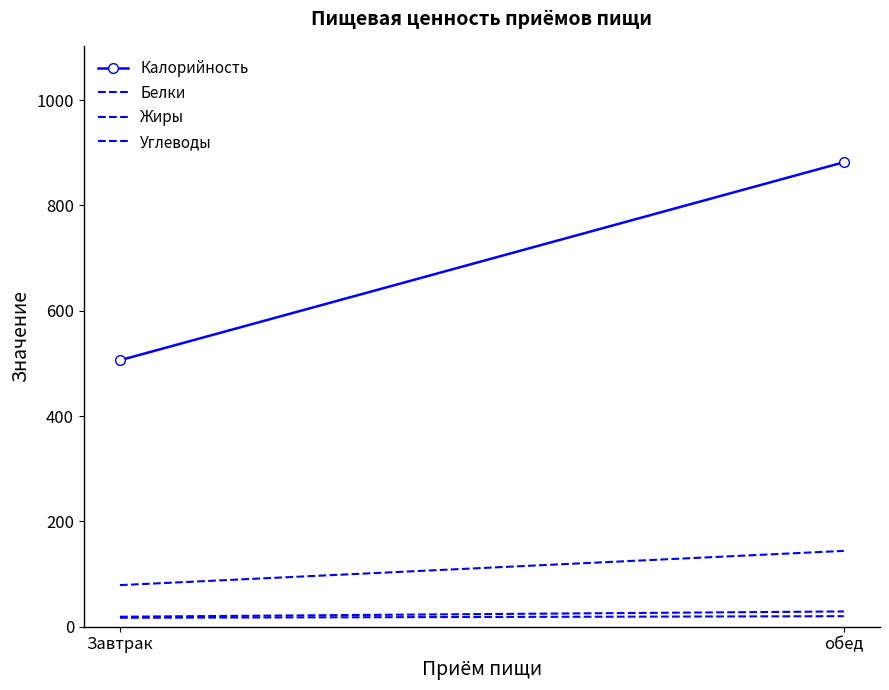

Rank the series by their maximum value, from lowest to highest.

Жиры, Белки, Углеводы, Калорийность